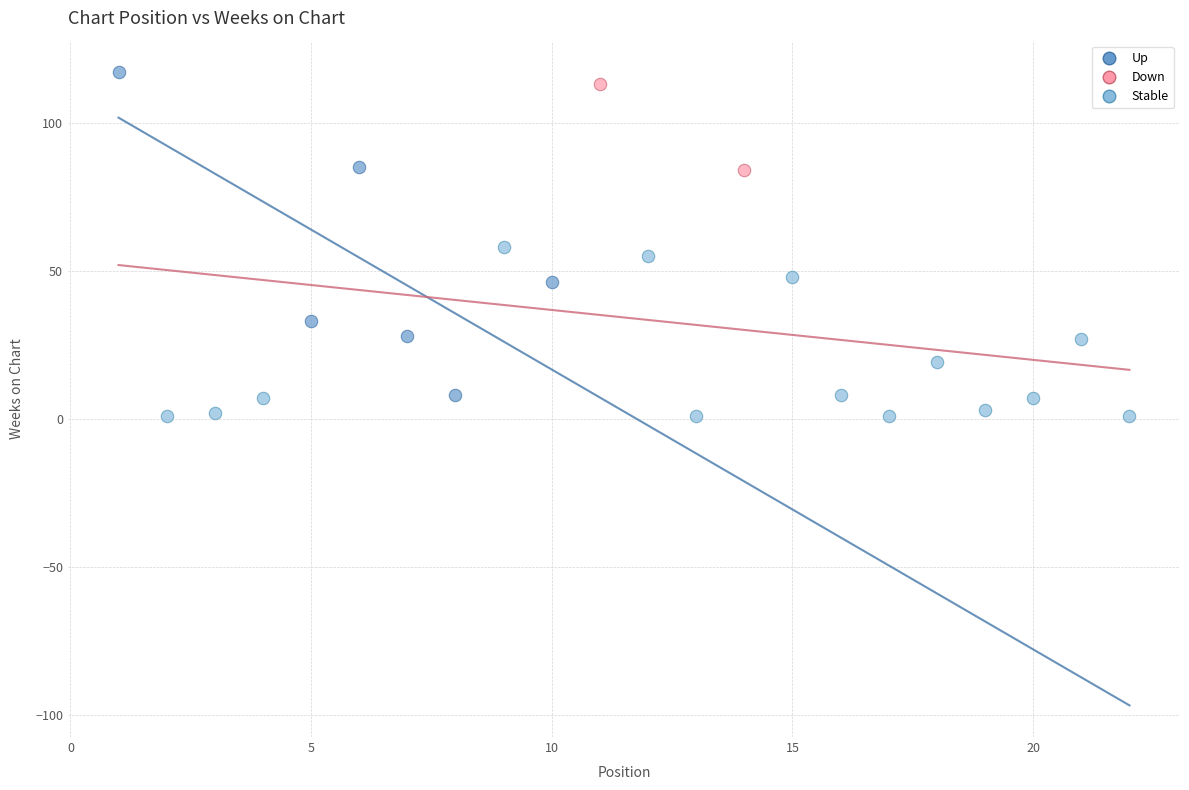

Which series contains the lowest Y value?

Stable